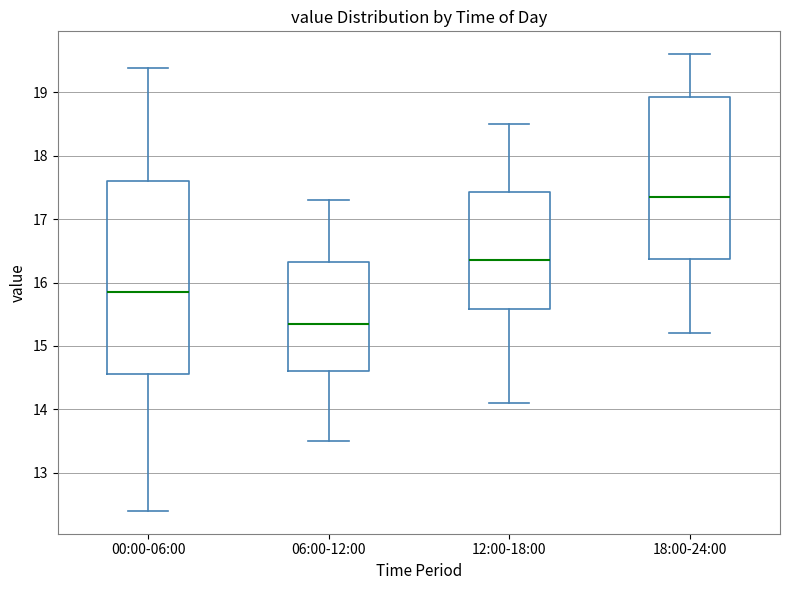

Reading left to right, transcribe this box plot: for each box, give where its median line is, the range the box spans, and where its two whiskers end, as read against the y-axis. The values are not printed on the chart, so give them approximately, as read against the axis.

00:00-06:00: median 15.9, box 14.6 to 17.6, whiskers 12.4 to 19.4
06:00-12:00: median 15.4, box 14.6 to 16.3, whiskers 13.5 to 17.3
12:00-18:00: median 16.4, box 15.6 to 17.4, whiskers 14.1 to 18.5
18:00-24:00: median 17.4, box 16.4 to 18.9, whiskers 15.2 to 19.6